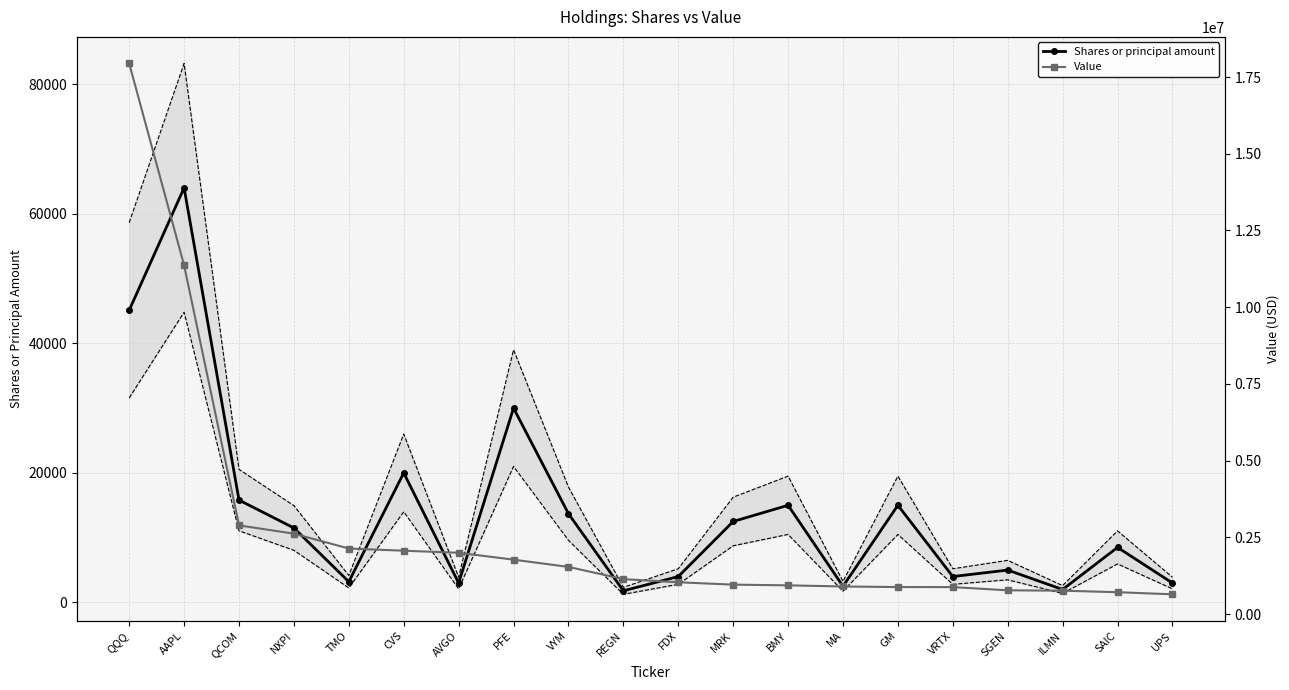

True or false: Value has a value of 1035000 at FDX.

True